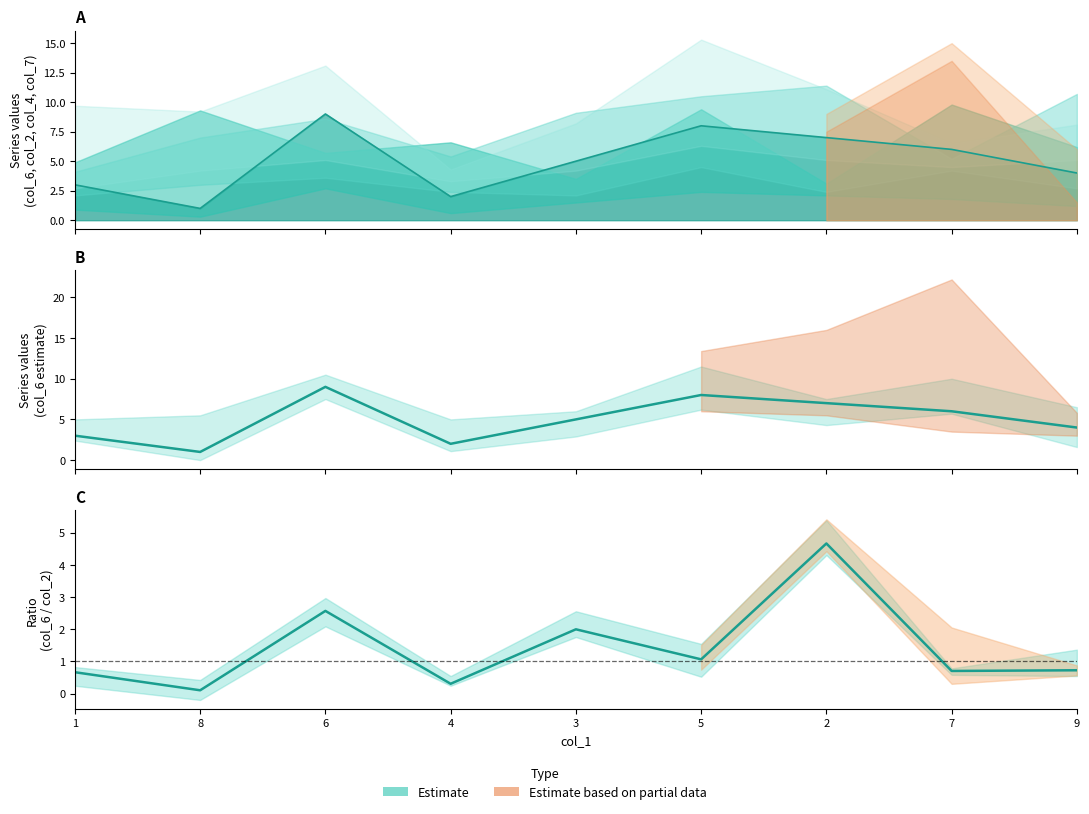

Between 5 and 7, which is larger?

5